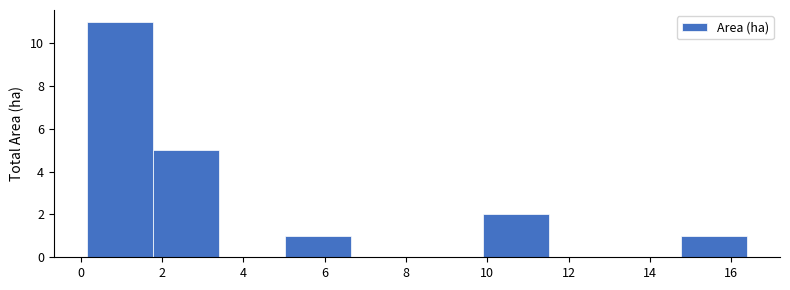

Which range on the x-axis has the tallest bar?

0.2 to 1.8